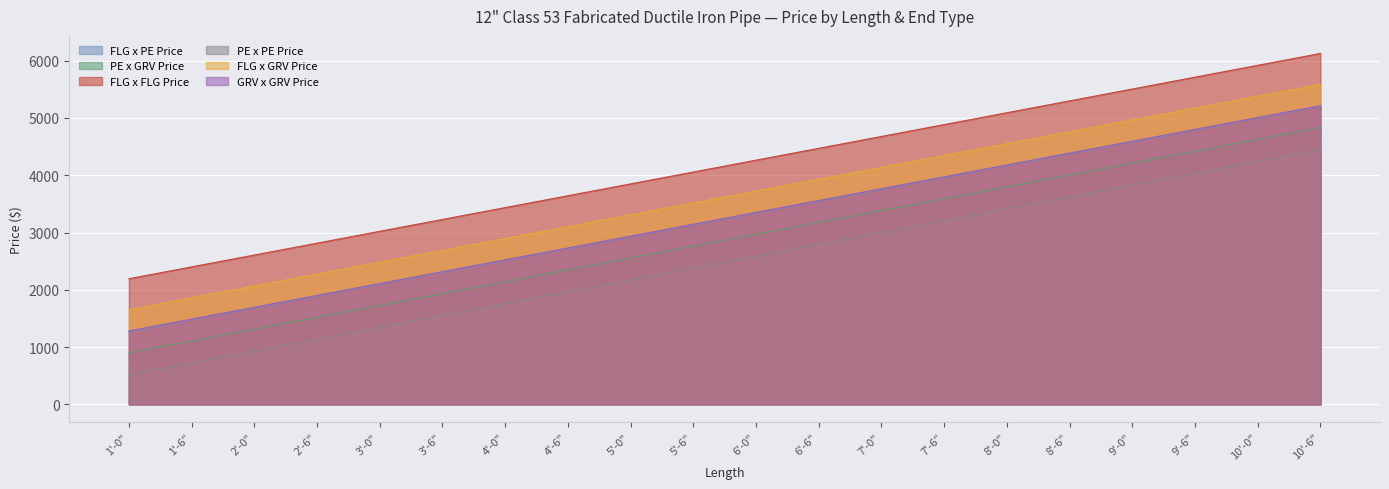

What is the maximum value shown in the chart?

6126